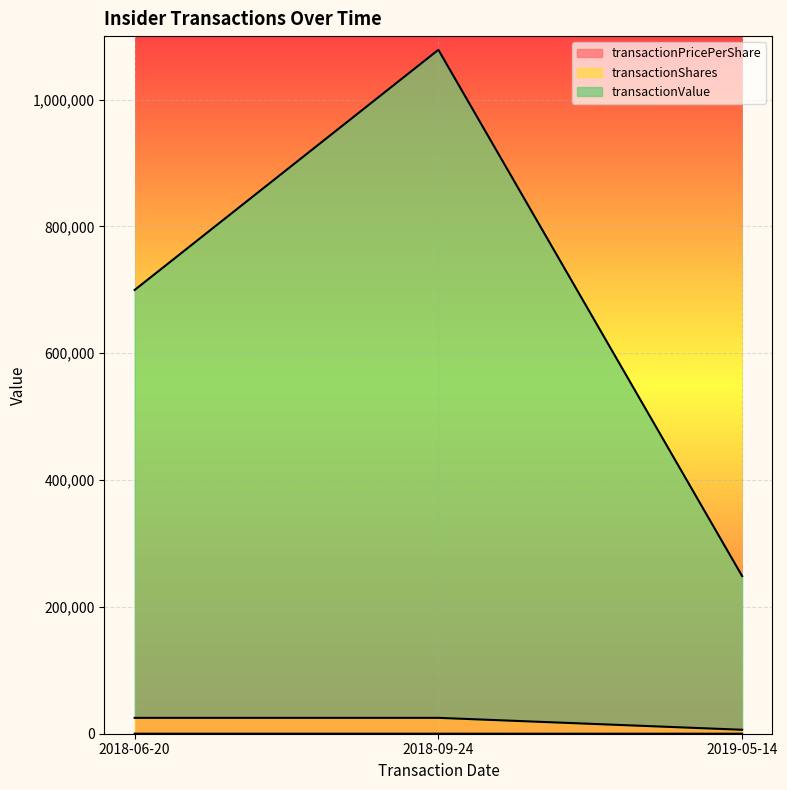

Does the chart display data point markers on the line(s)?

No